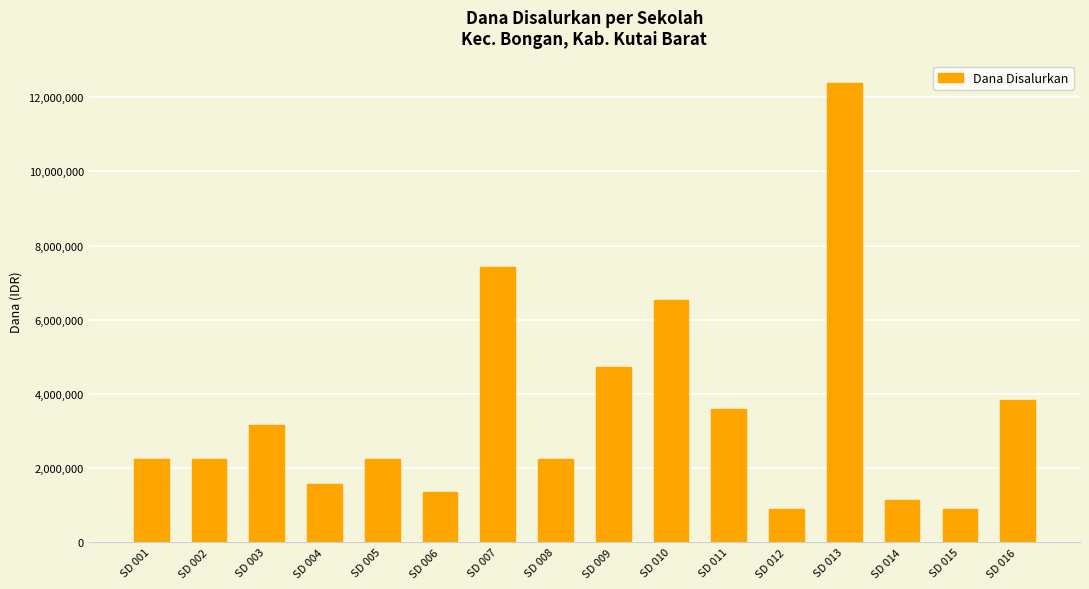

What is the maximum value shown in the chart?

12375000